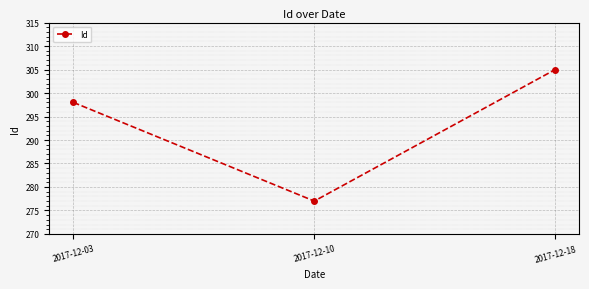

Approximately how many times larger is the value at 2017-12-03 compared to 2017-12-10?

1.1